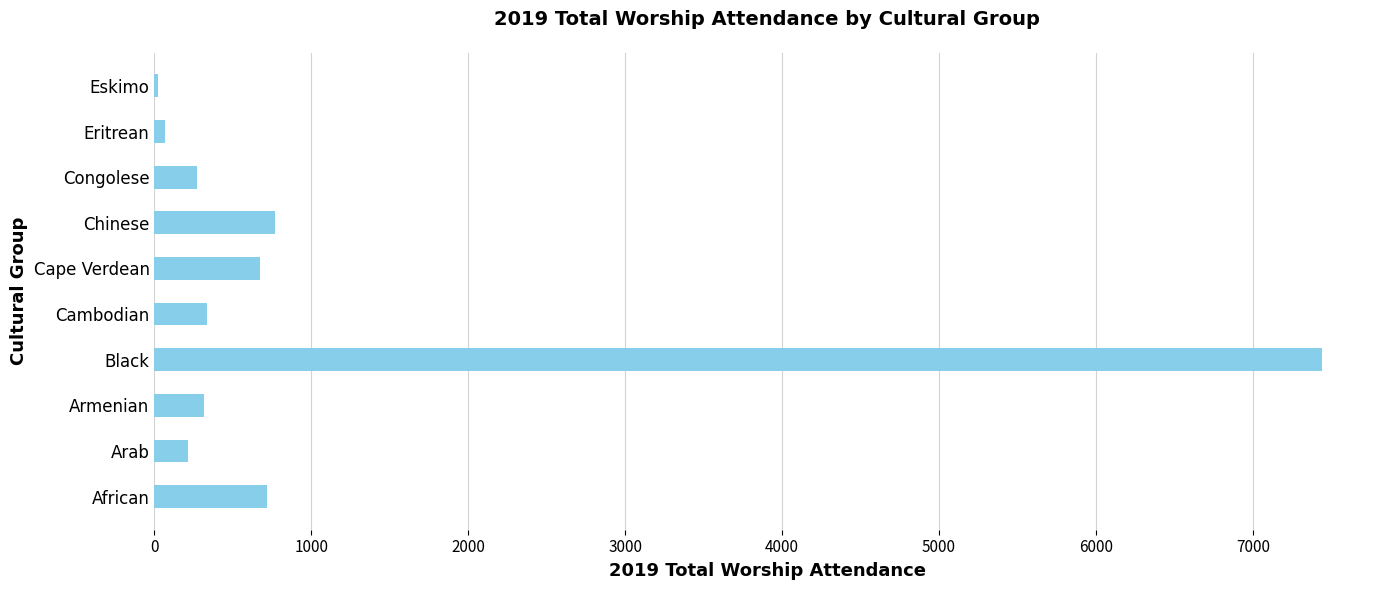

What is the average value?

1082